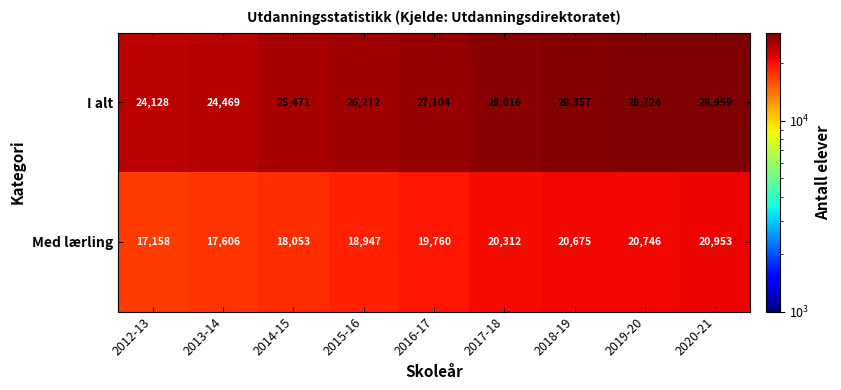

Which series has the largest total across all categories?

I alt